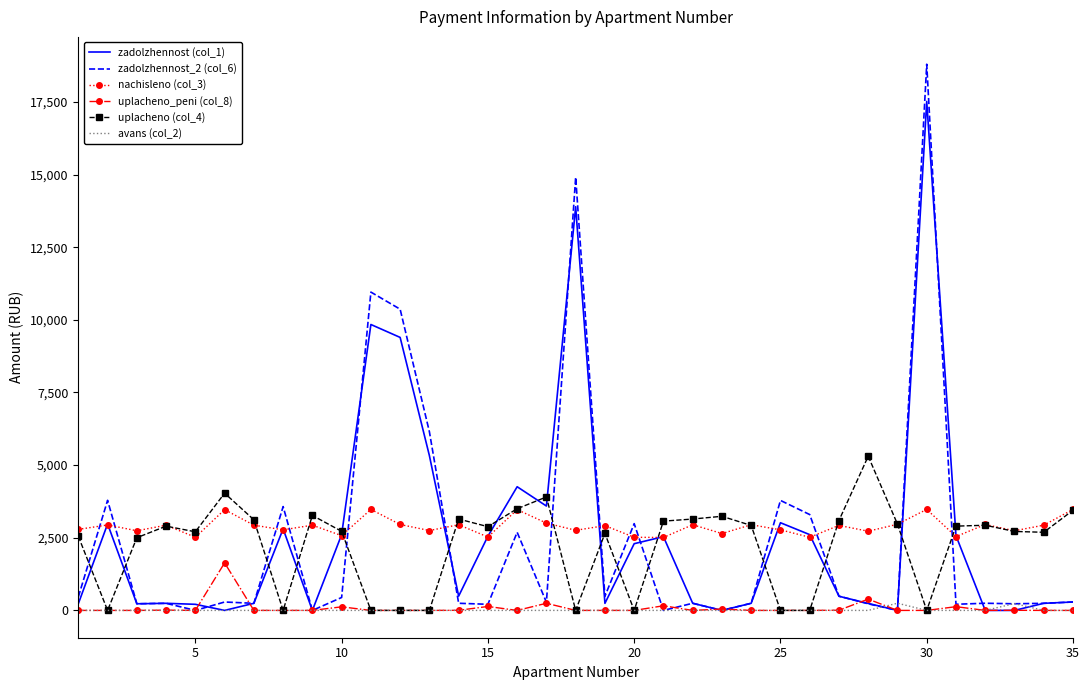

Which series has the largest total across all categories?

nachisleno (col_3)